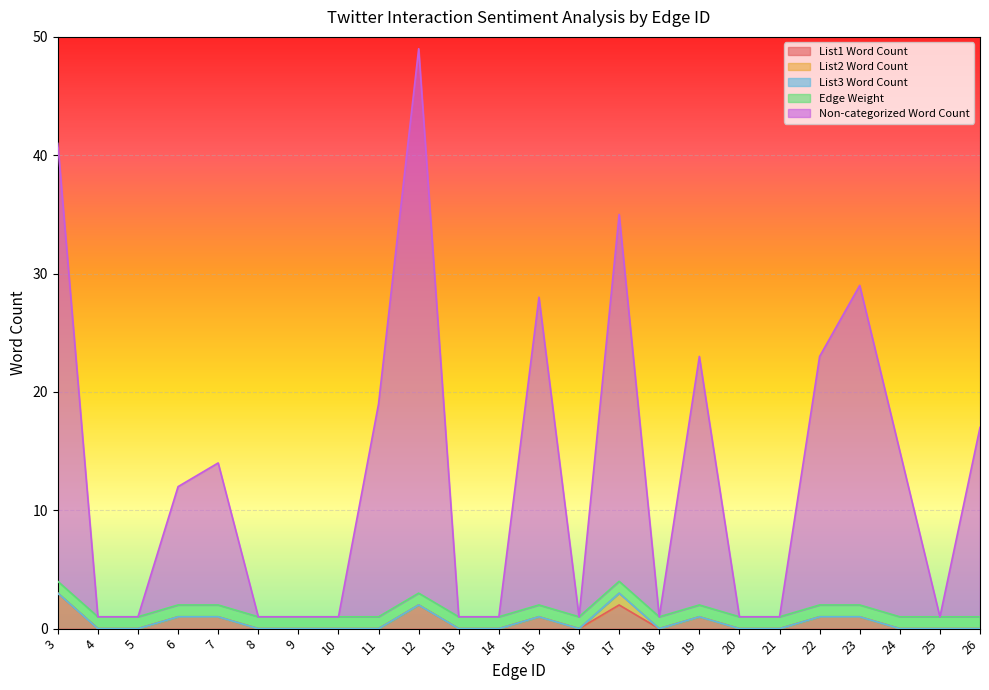

True or false: List2 Word Count and Edge Weight intersect in this chart.

False